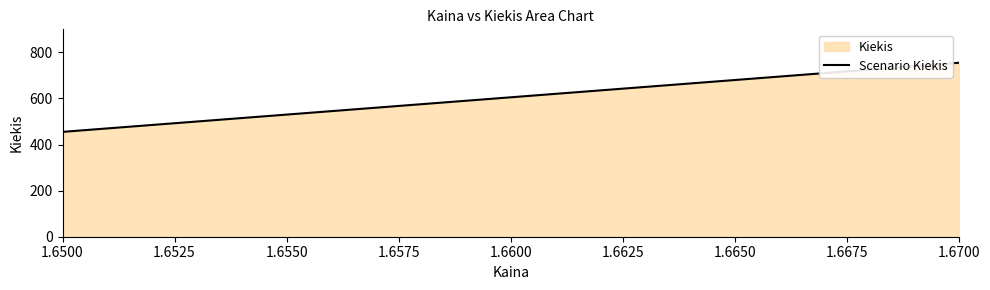

How many categories are shown in the chart?

3